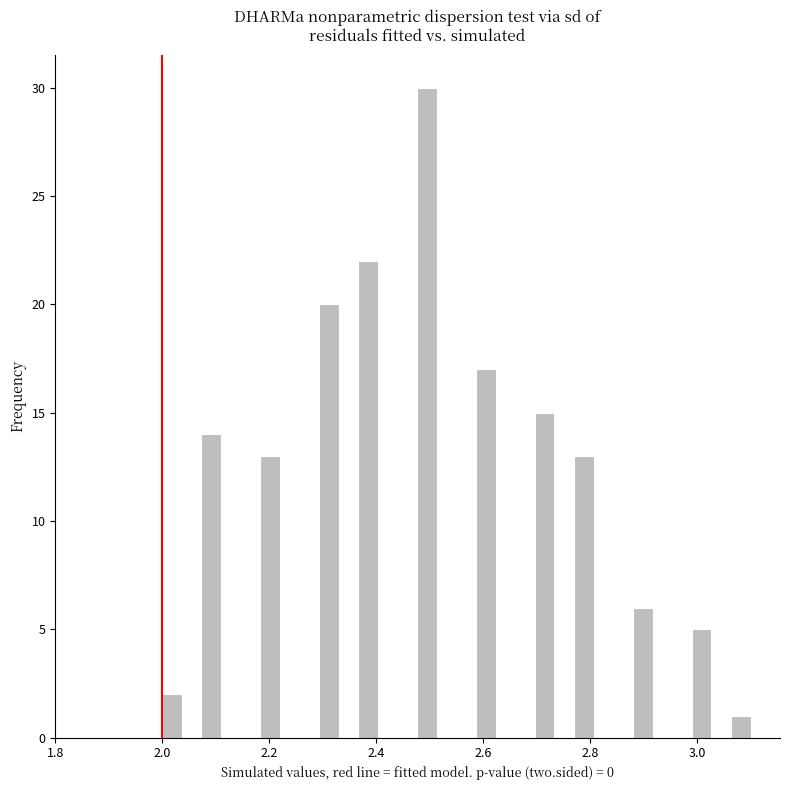

Around what value on the x-axis is the tallest bar? Give the approximate position of its centre, as read against the axis.

2.50